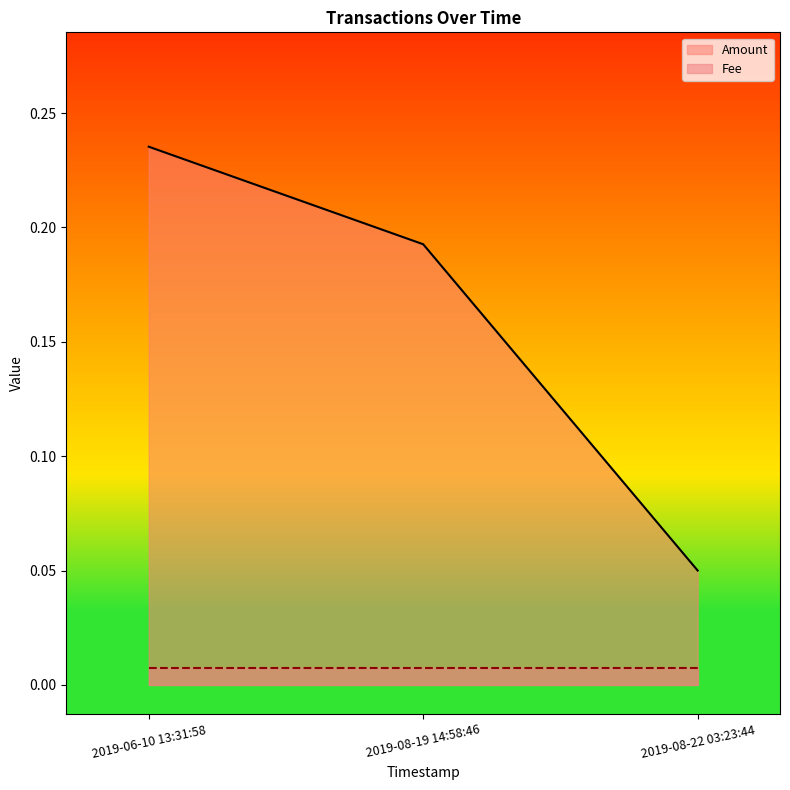

List the labels in order of value, smallest first.

2019-08-22 03:23:44, 2019-08-19 14:58:46, 2019-06-10 13:31:58